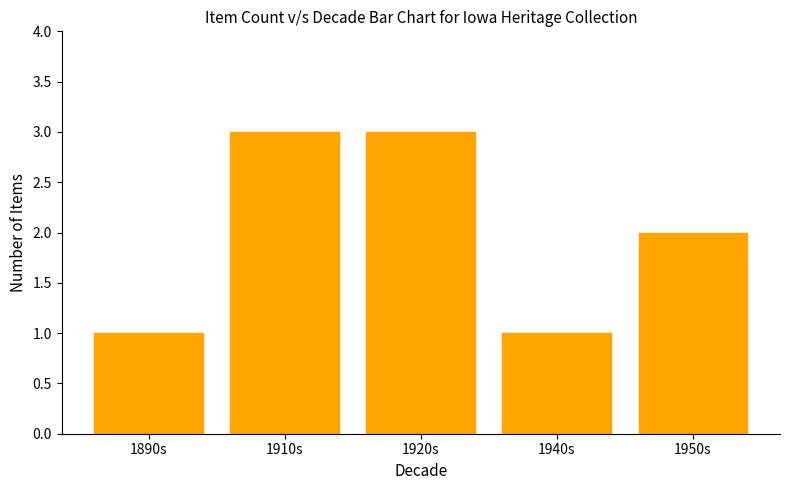

What is the sum of all values?

10